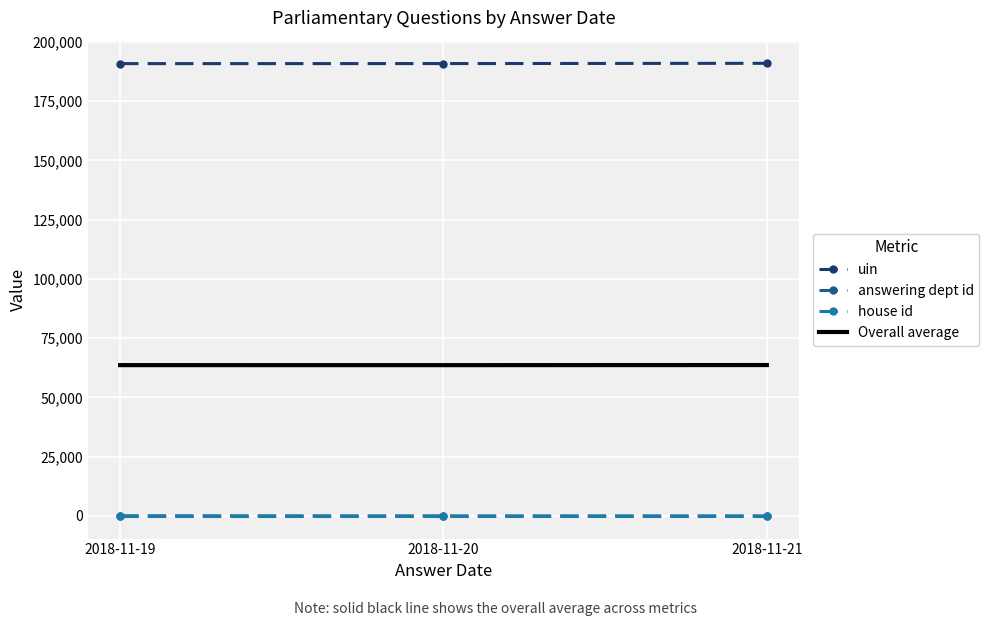

Which series has the largest total across all categories?

uin